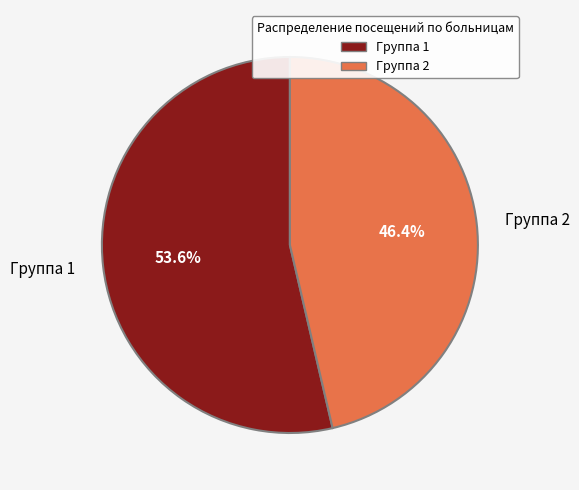

What is the largest slice in the pie chart?

Группа 1